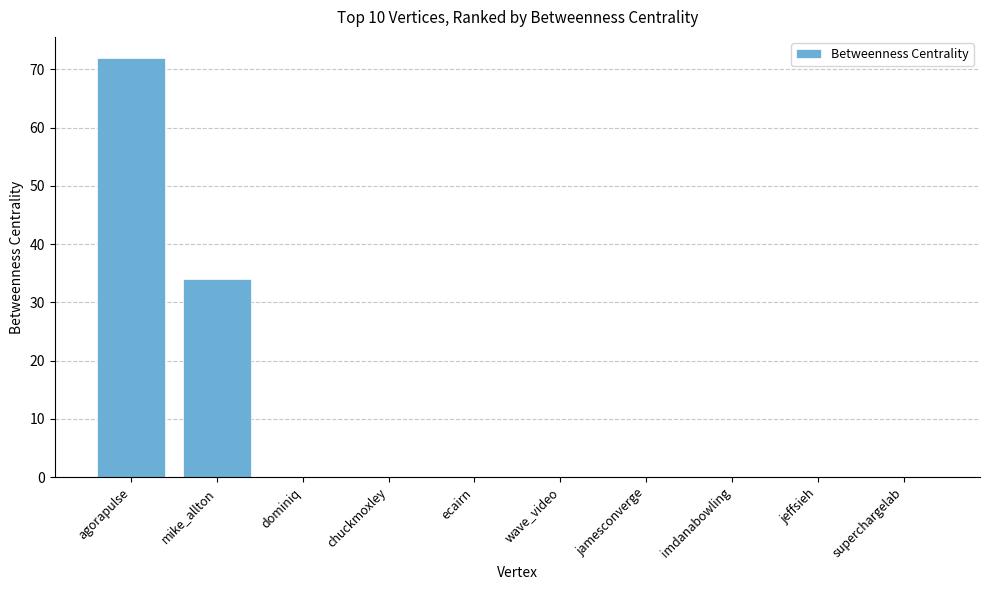

How many data points does each series have?

10